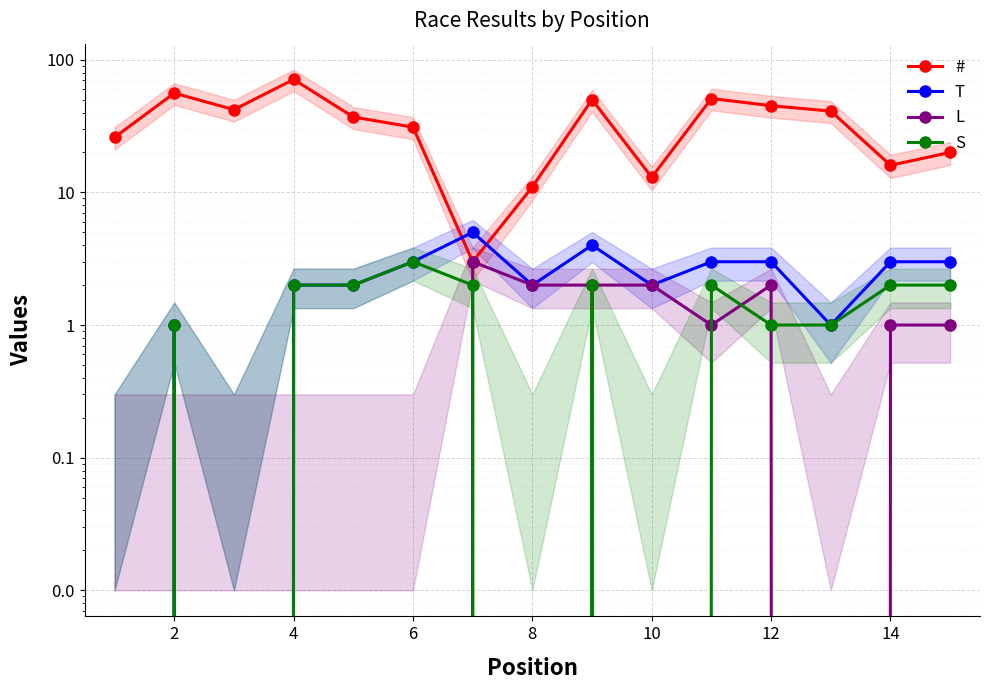

Which series has the largest range (max minus min)?

#